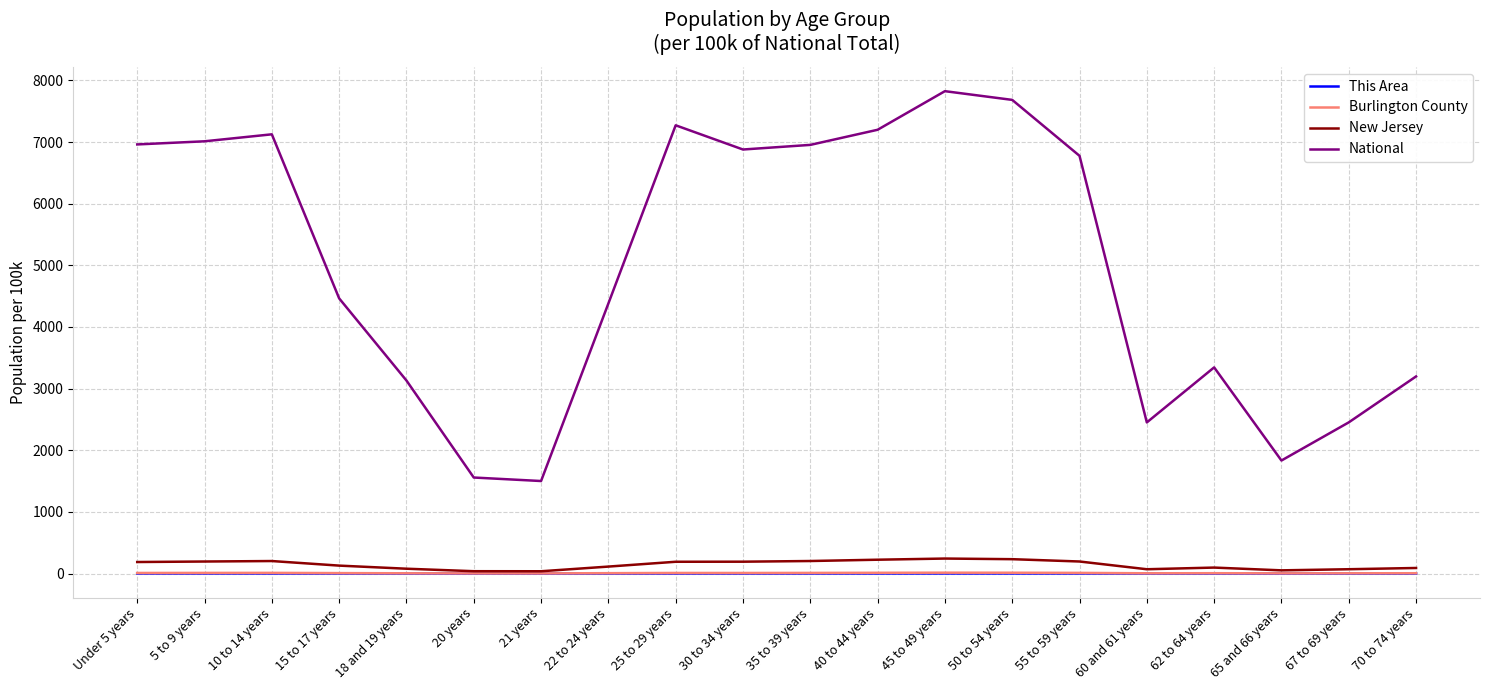

Which series has the largest total across all categories?

National